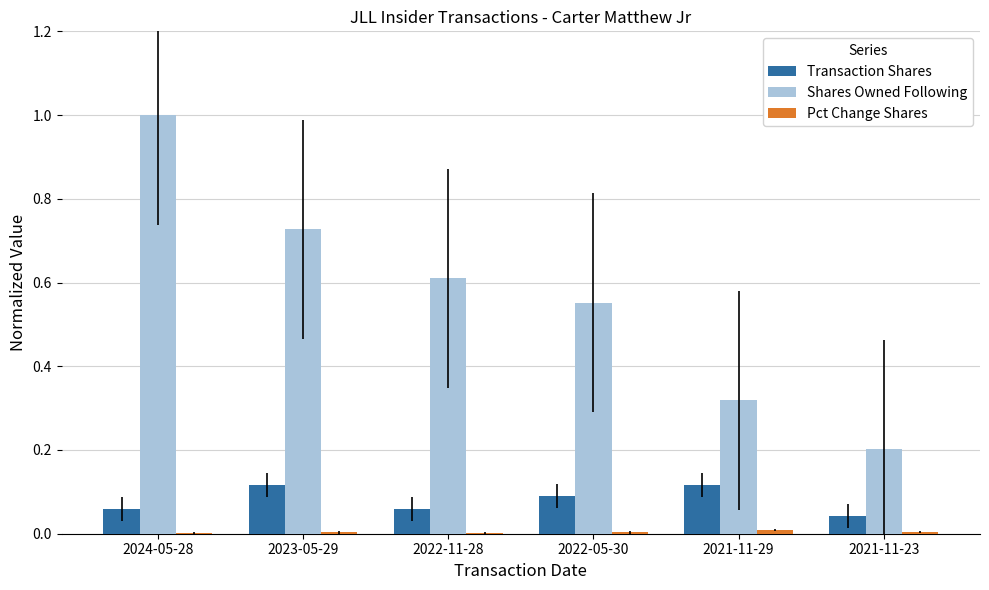

Which label corresponds to the largest value in the chart?

2024-05-28